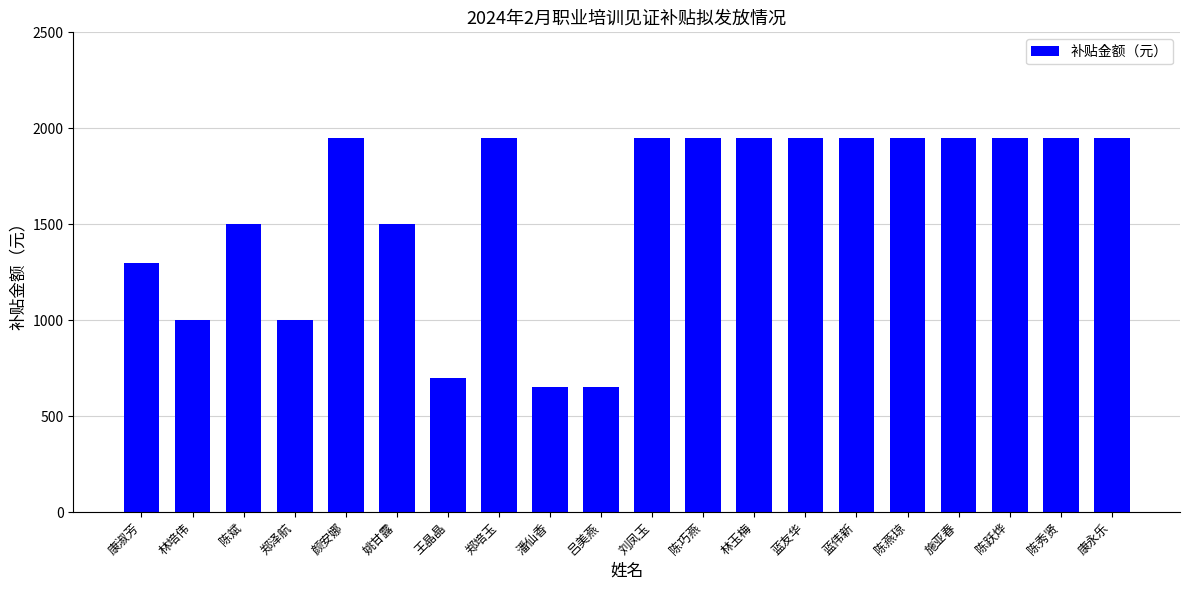

What is the label of the 4th bar from the left?

郑泽航